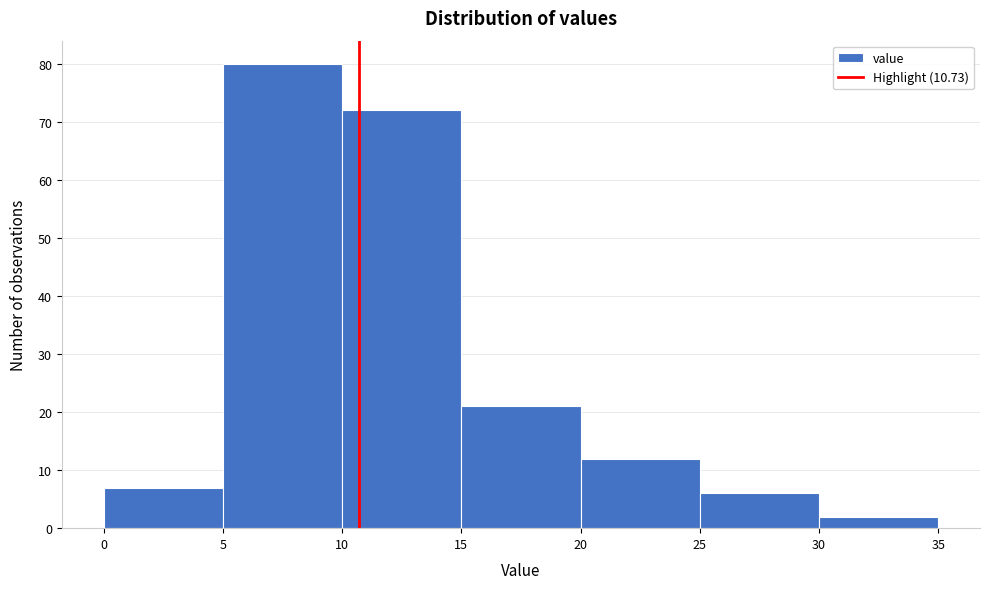

Reading left to right, list every bar in this chart as the range it spans on the x-axis followed by its height. The values are not printed on the chart, so give them approximately, as read against the axis.

0 to 5: 7
5 to 10: 80
10 to 15: 72
15 to 20: 21
20 to 25: 12
25 to 30: 6
30 to 35: 2